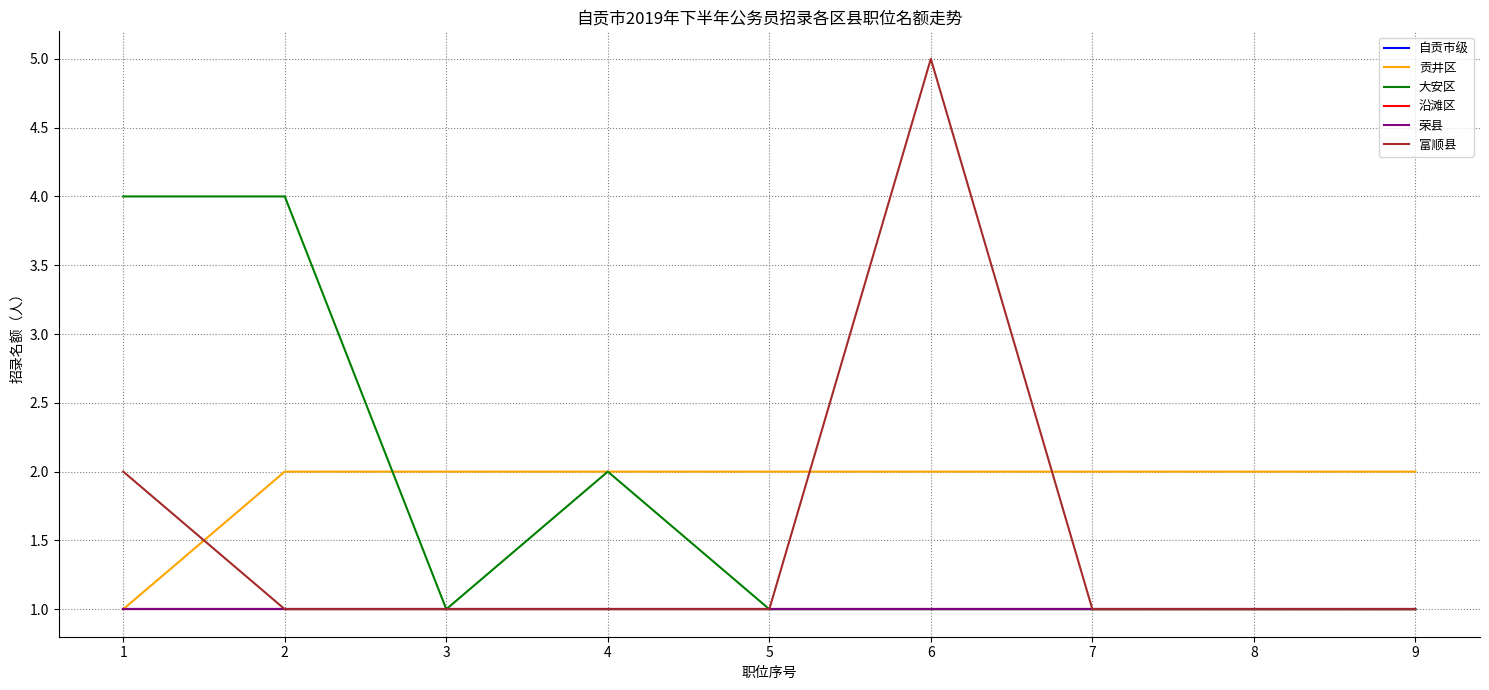

Reading left to right, what are all the values shown in this chart?

自贡市级: 1	1	1	1	1	1	1	1	1
贡井区: 1	2	2	2	2	2	2	2	2
大安区: 4	4	1	2	1	1	1	1	1
沿滩区: 1	1	1	1	1	1	1	1	1
荣县: 1	1	1	1	1	1	1	1	1
富顺县: 2	1	1	1	1	5	1	1	1